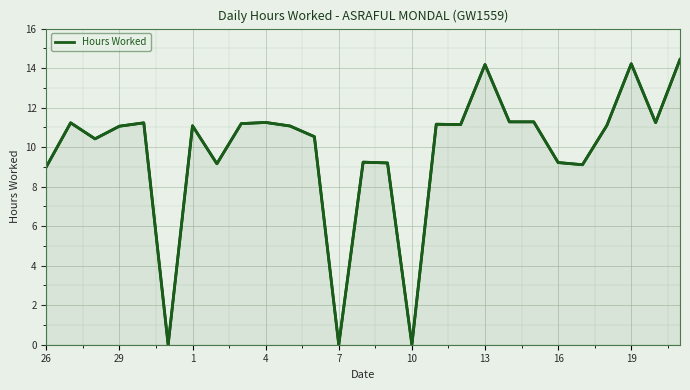

What is the maximum value shown in the chart?

14.4